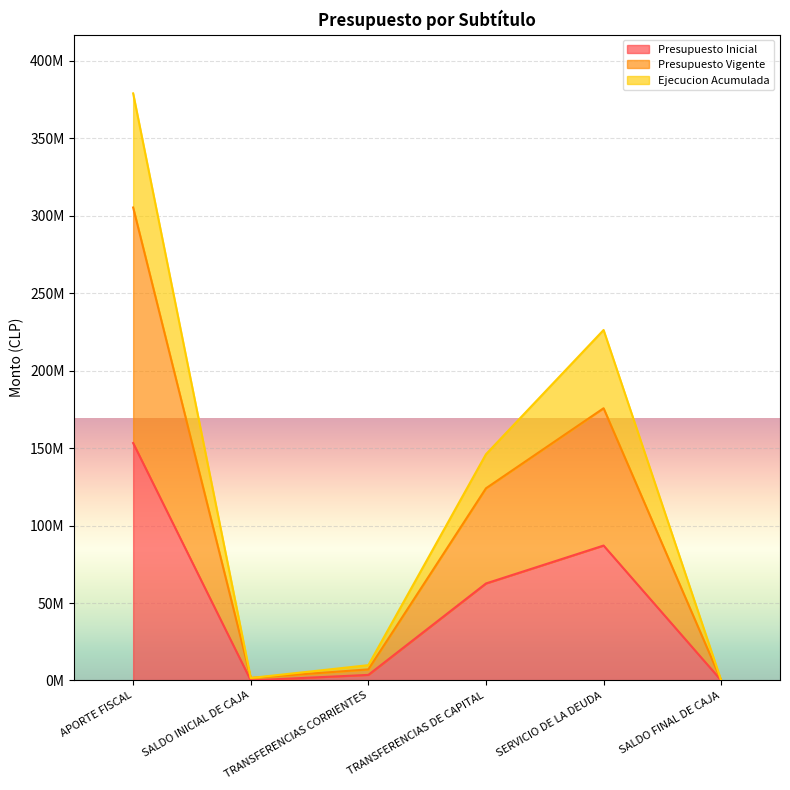

What is the value of the Ejecucion Acumulada point at the 3rd from the left?

9858384